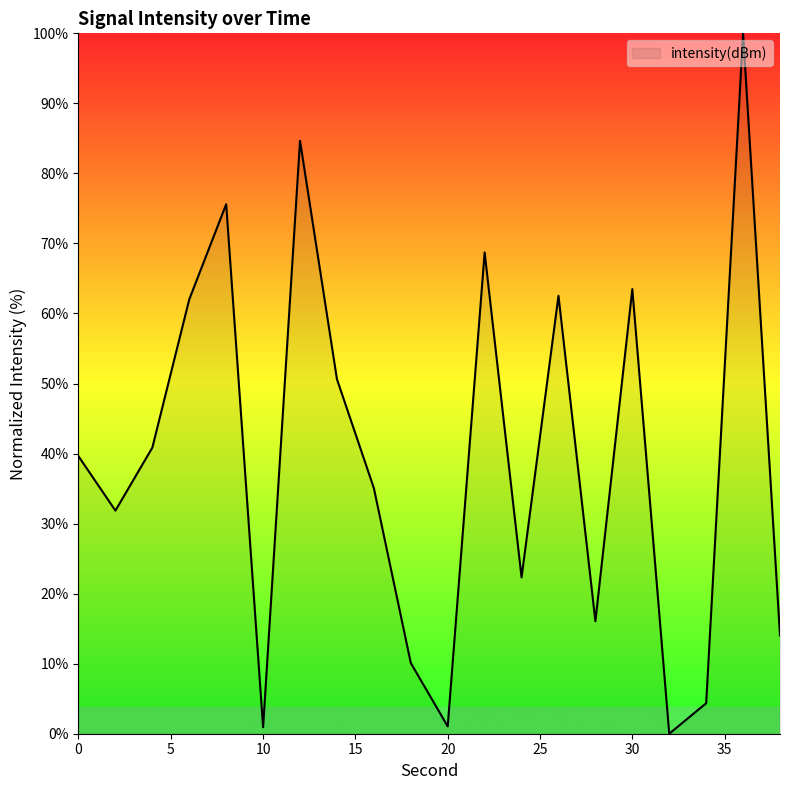

What is the maximum value shown in the chart?

100.0